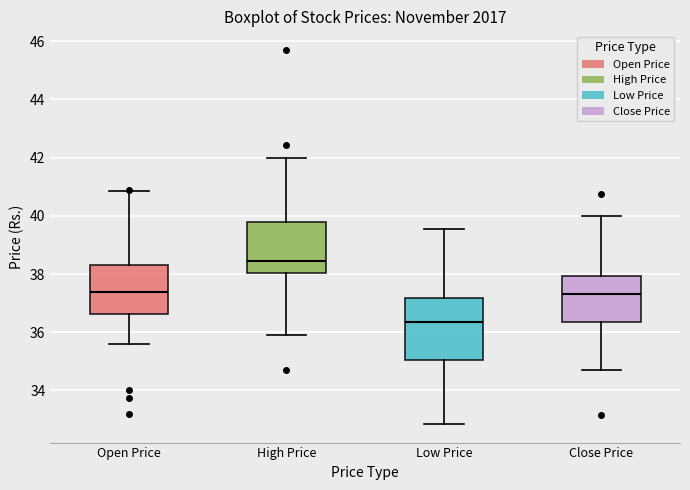

Comparing the boxes themselves (not the whiskers), which one is the tallest?

Low Price